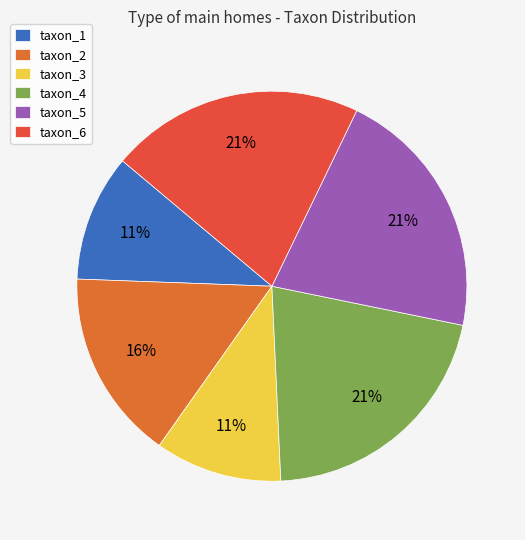

Count the number of slices in the pie.

6